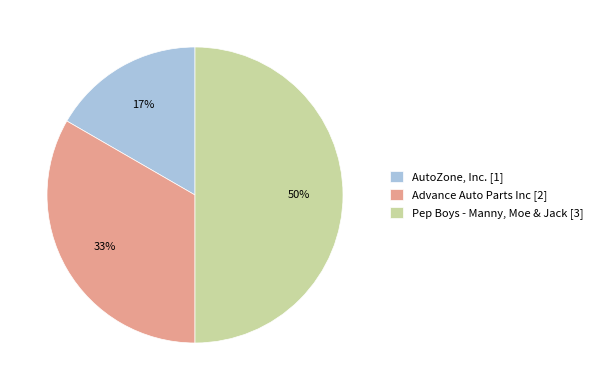

Rank the categories by value from lowest to highest.

AutoZone, Inc., Advance Auto Parts Inc, Pep Boys - Manny, Moe & Jack